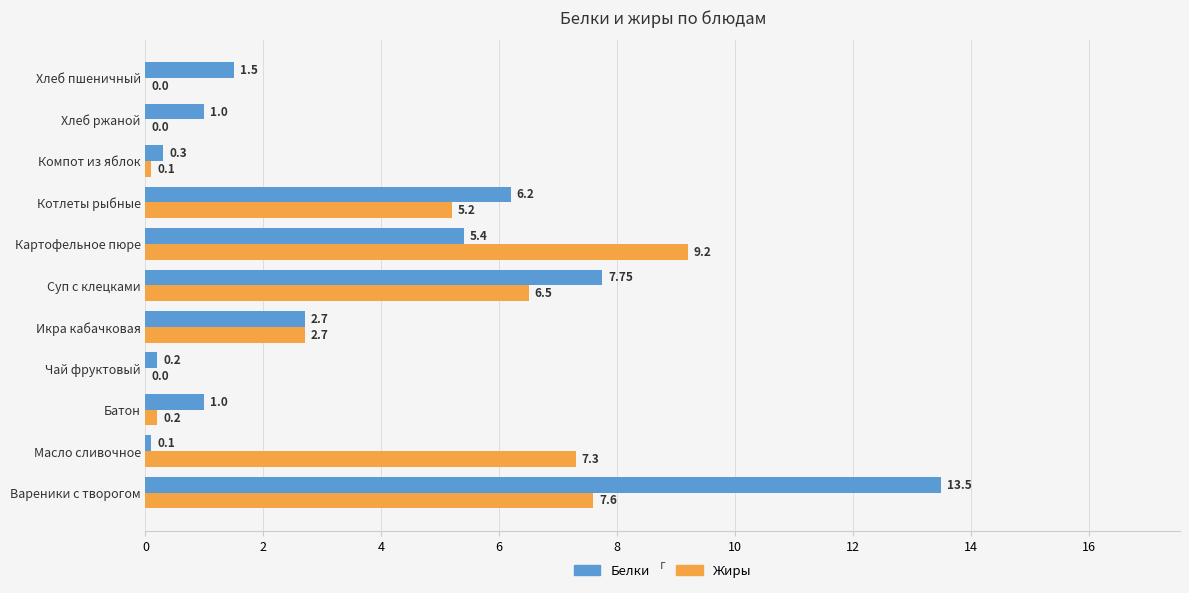

What is the sum of the Жиры values at Котлеты рыбные and Чай фруктовый?

5.2